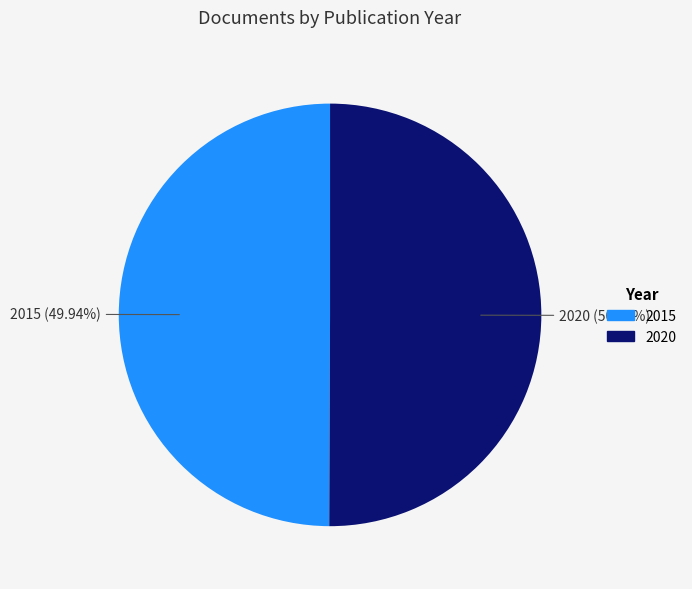

Combined, do 2020 and 2015 account for over 50%?

Yes